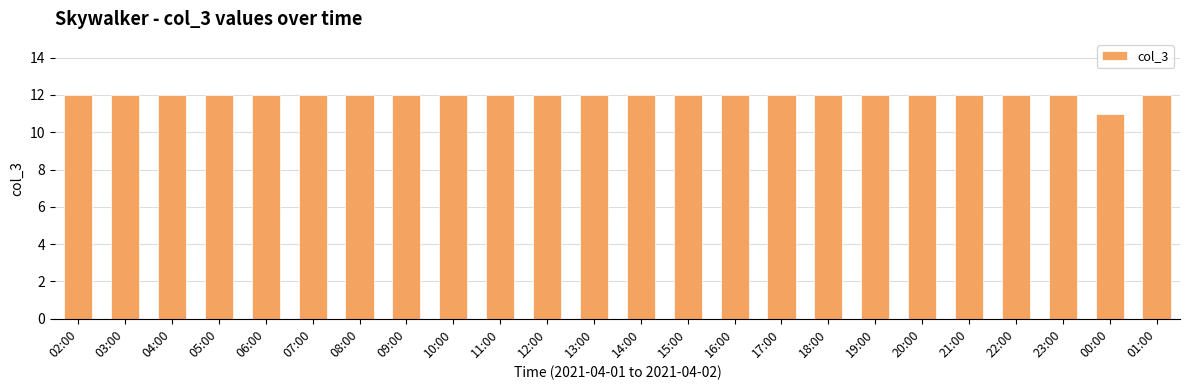

What is the label of the 4th bar from the right?

22:00